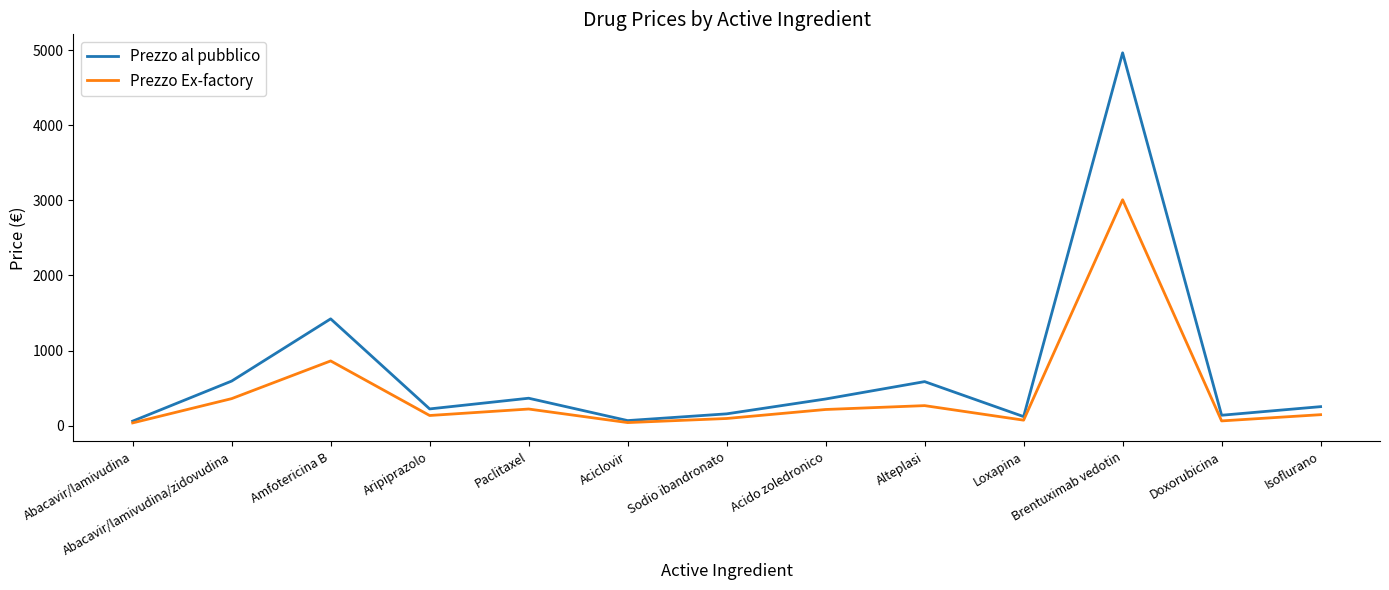

What position from the left is Aciclovir?

6